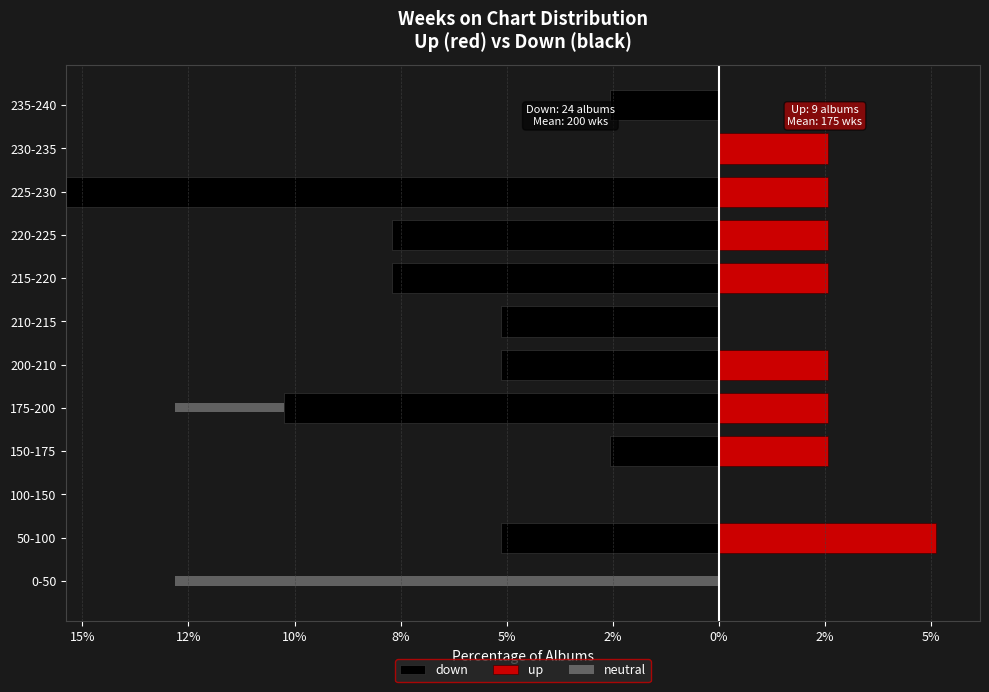

The neutral series shows -6.6 at 220-225. True or false?

False